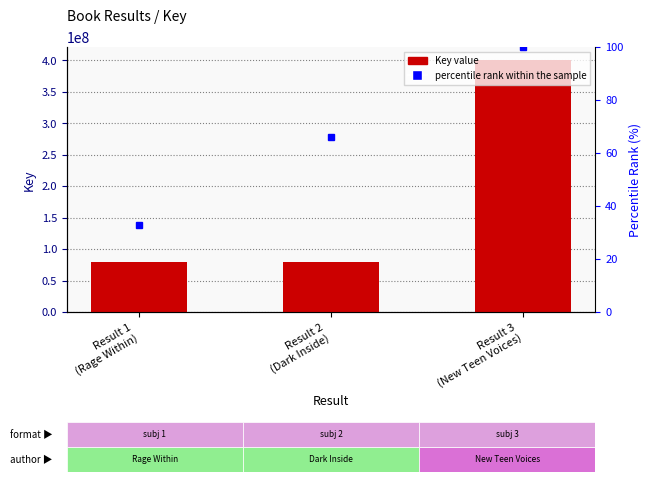

Reading left to right, transcribe all the data shown in this chart.

Result 1
(Rage Within)=79239581	Result 2
(Dark Inside)=79237222	Result 3
(New Teen Voices)=401193972